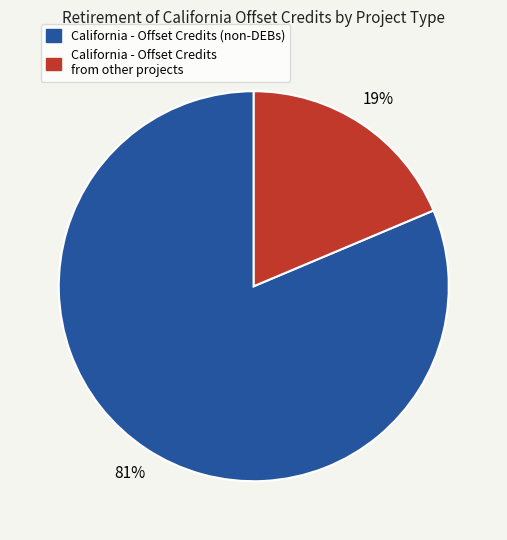

Is there a majority slice in this chart?

Yes